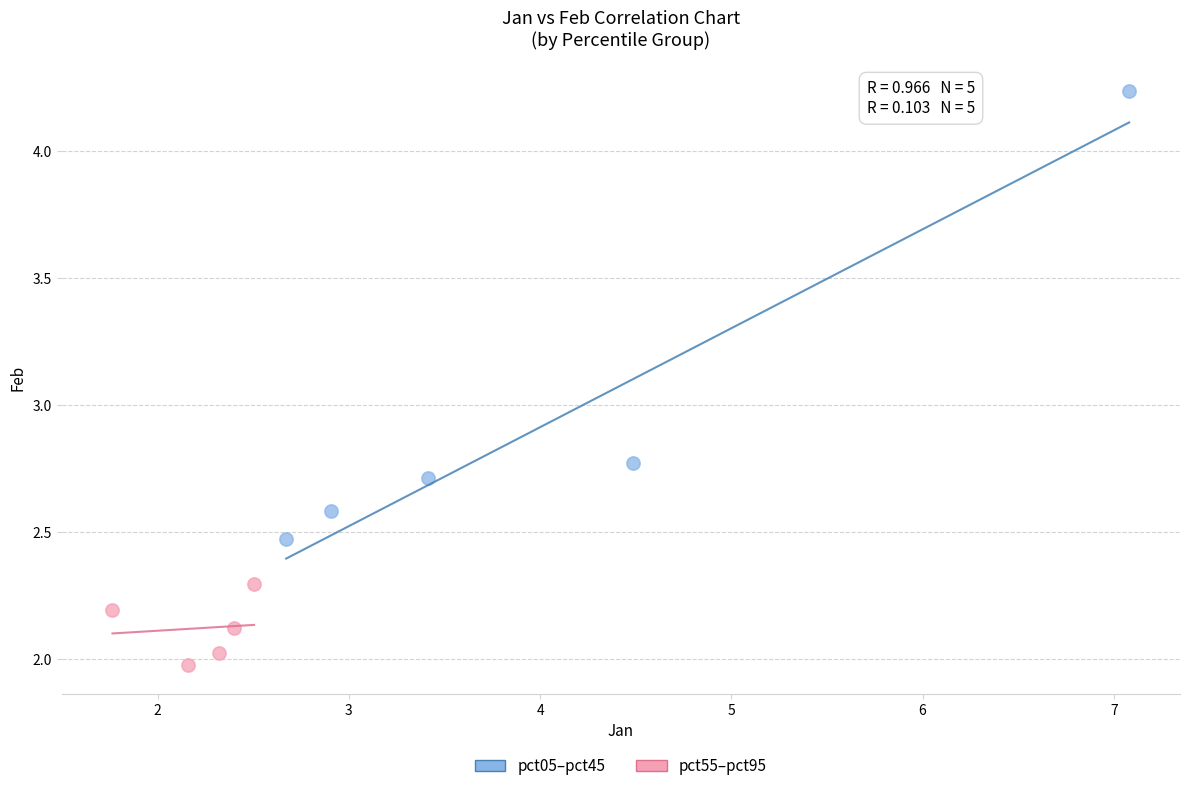

Which series has the largest Y range (max minus min)?

pct05–pct45